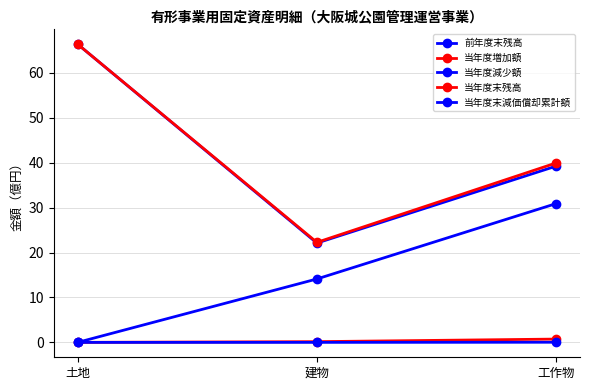

How many lines are shown in the chart?

5